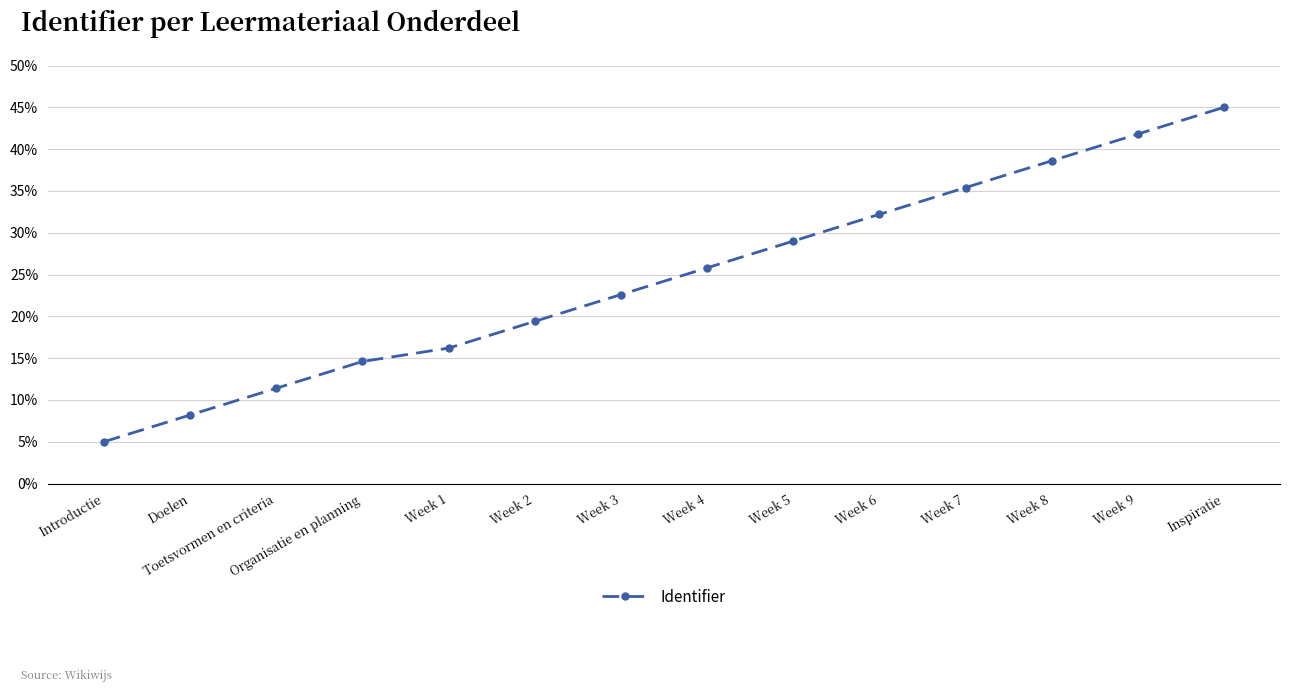

What is the value of the 8th point from the left?

25.8